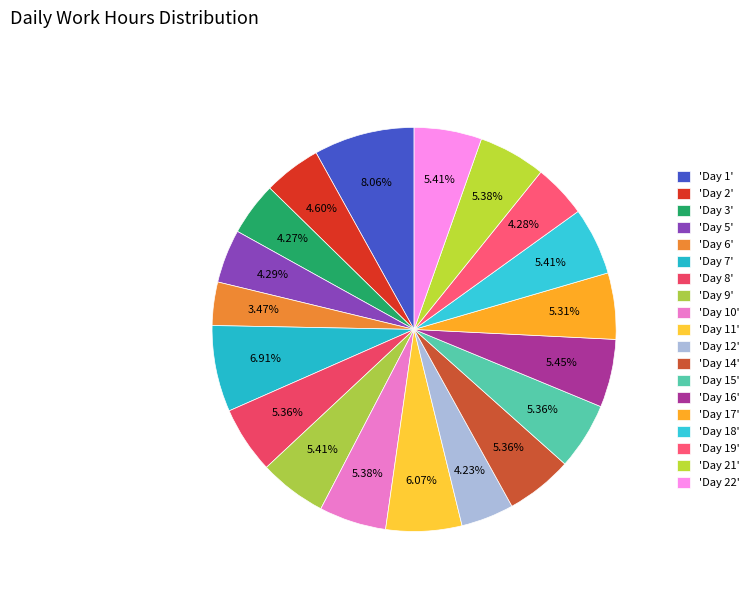

Count the number of slices in the pie.

19